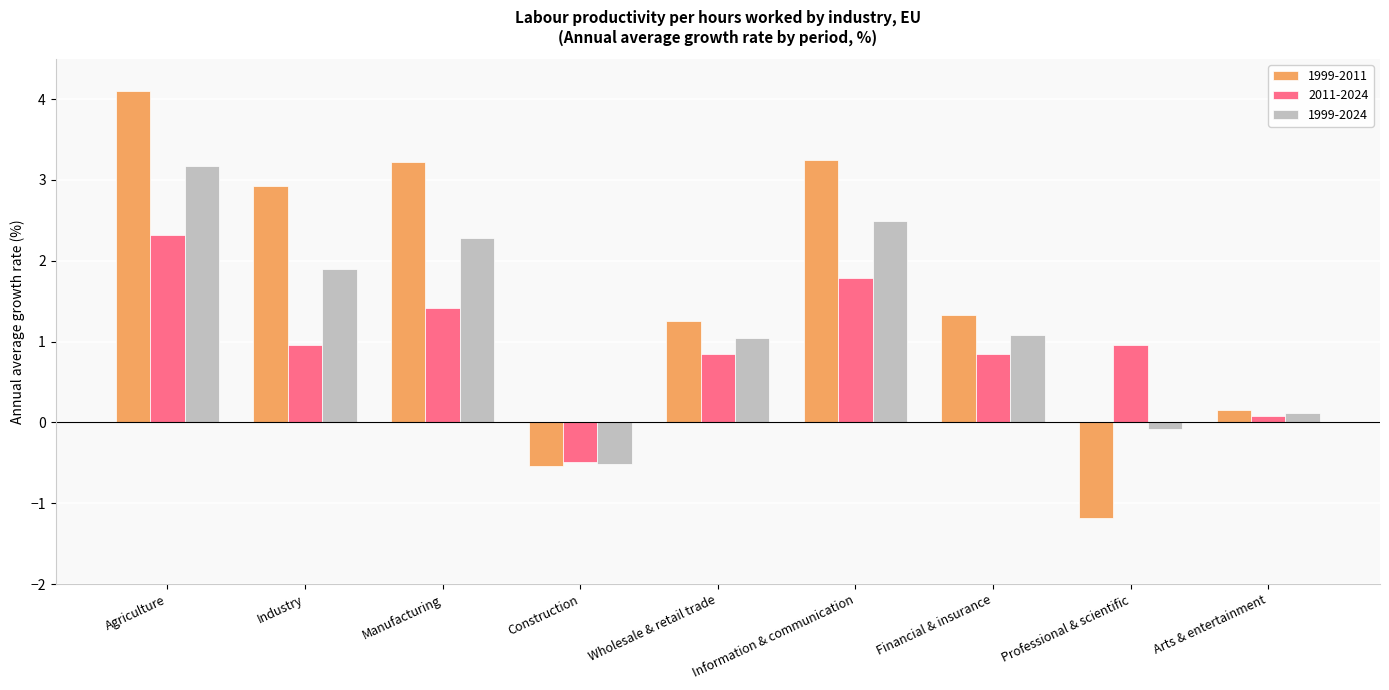

Does the chart contain any negative values?

Yes